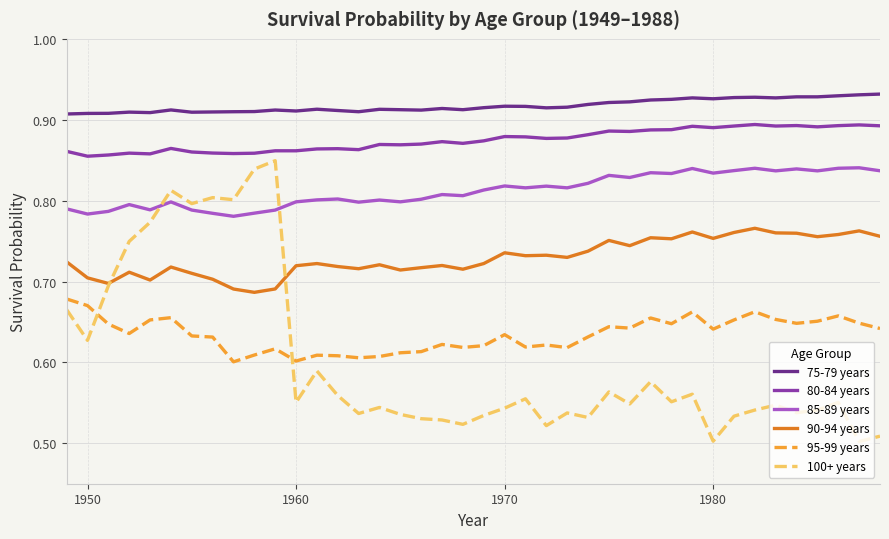

Does the chart have visible grid lines?

Yes